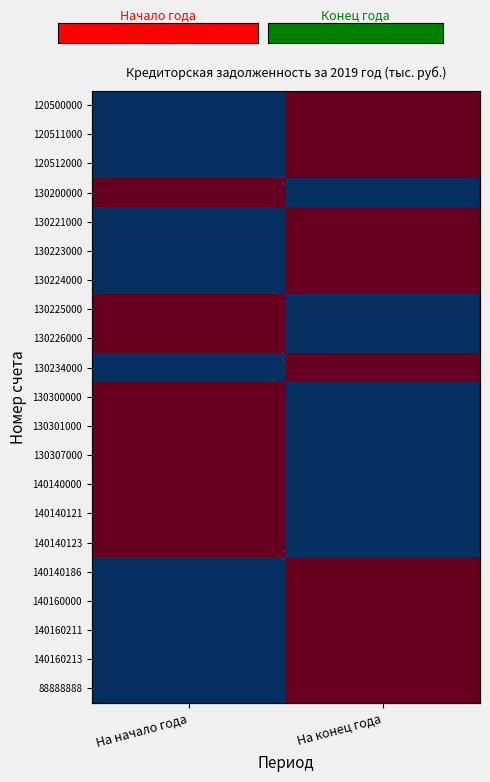

At which label is 130226000 closest to 0?

На конец года